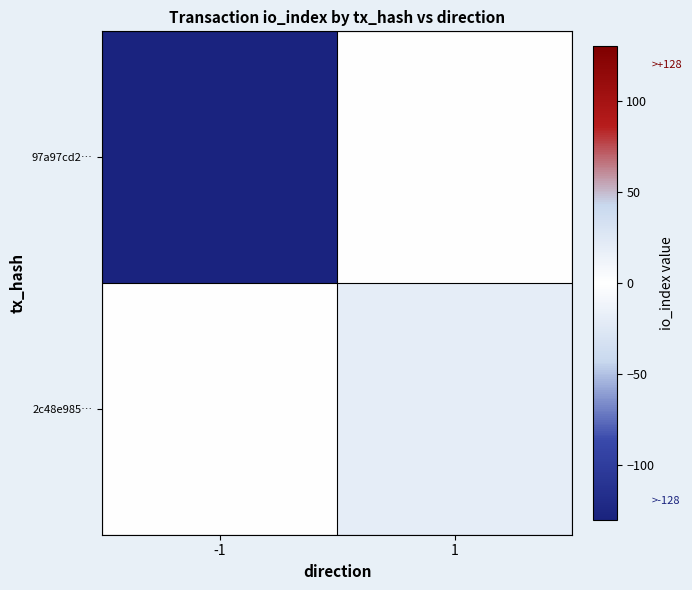

Reading left to right, transcribe all the data shown in this chart.

97a97cd2…: -1=-128	1=0
2c48e985…: -1=0	1=20